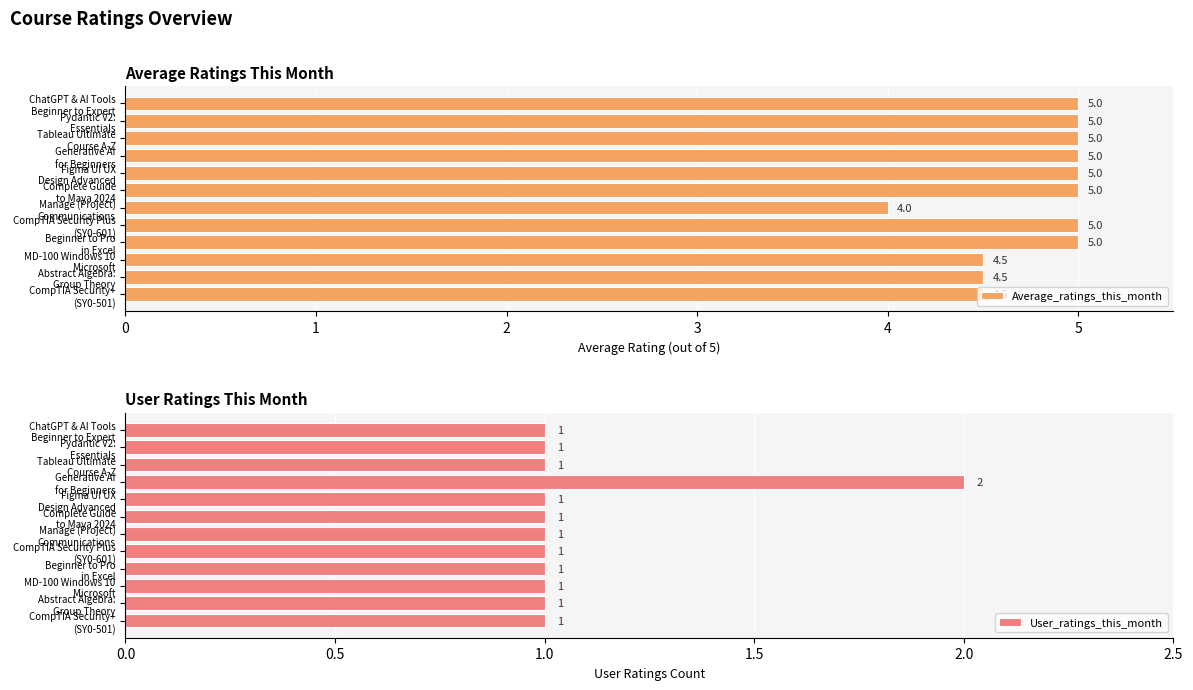

What is the maximum value for Average_ratings_this_month?

5.0